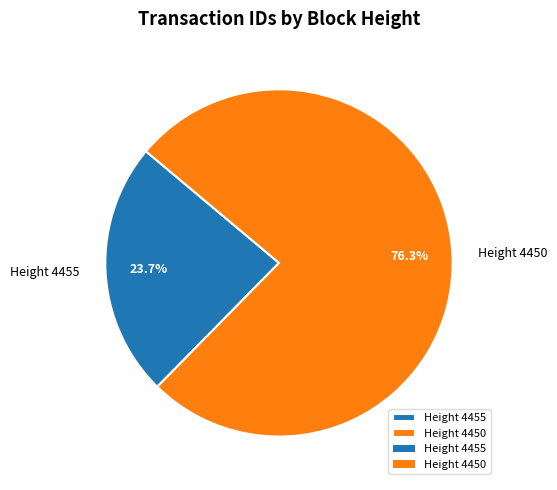

Which slice represents more than half of the pie?

Height 4450